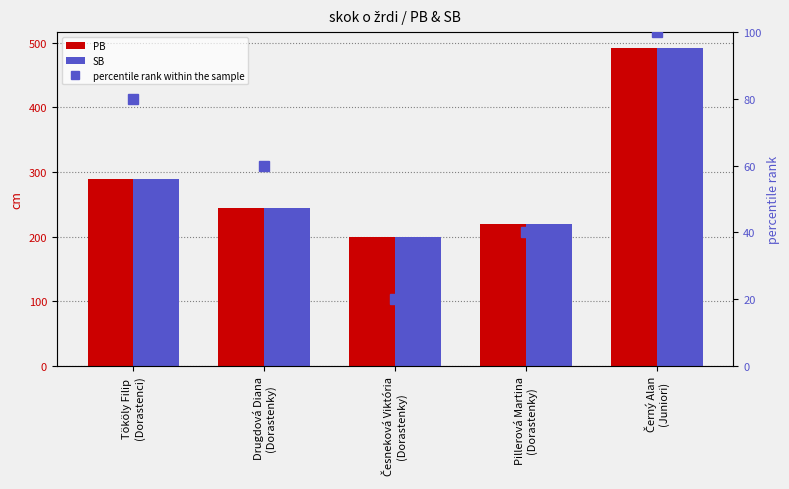

What is the difference between the highest and lowest values at Černý Alan
(Juniori)?

392